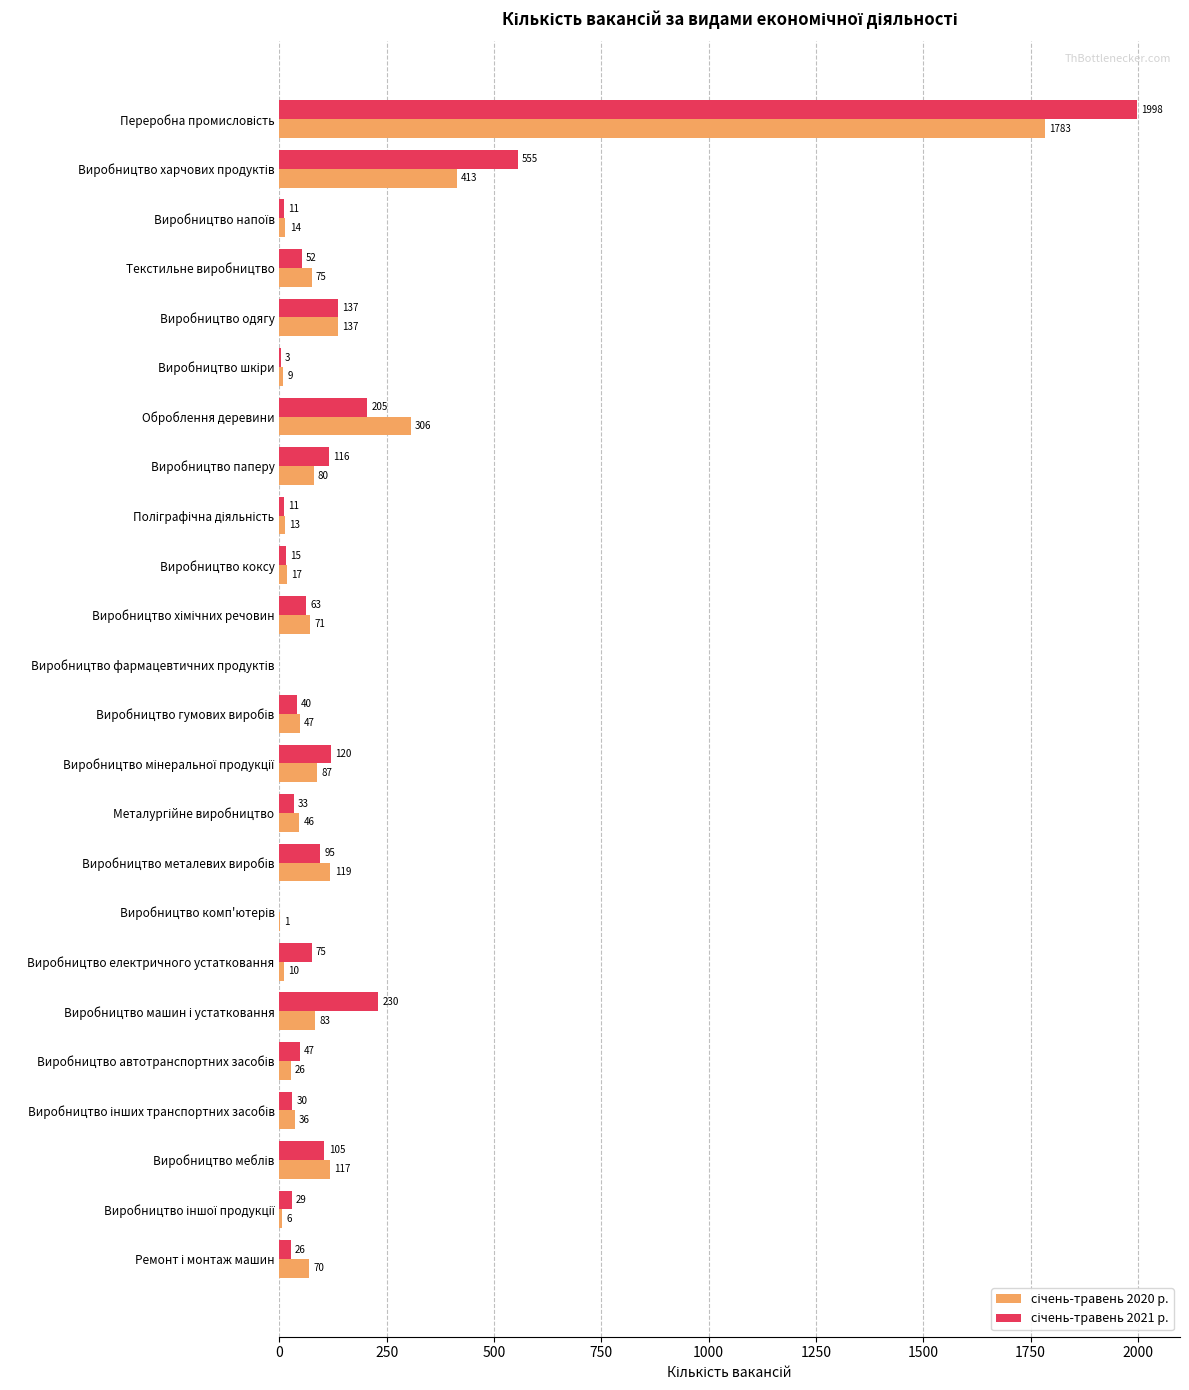

What is the sum of all січень-травень 2020 р. values?

3566